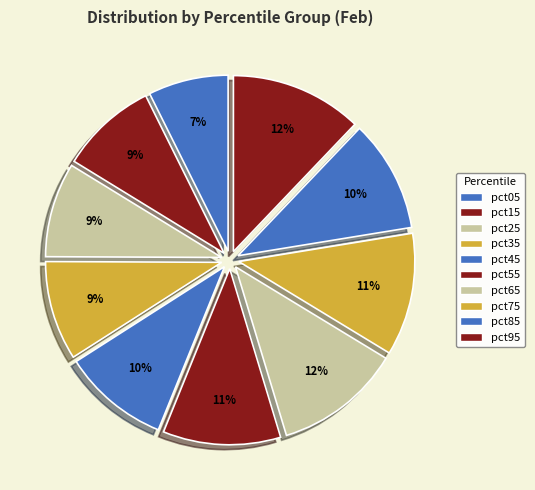

How many segments does this pie chart have?

10